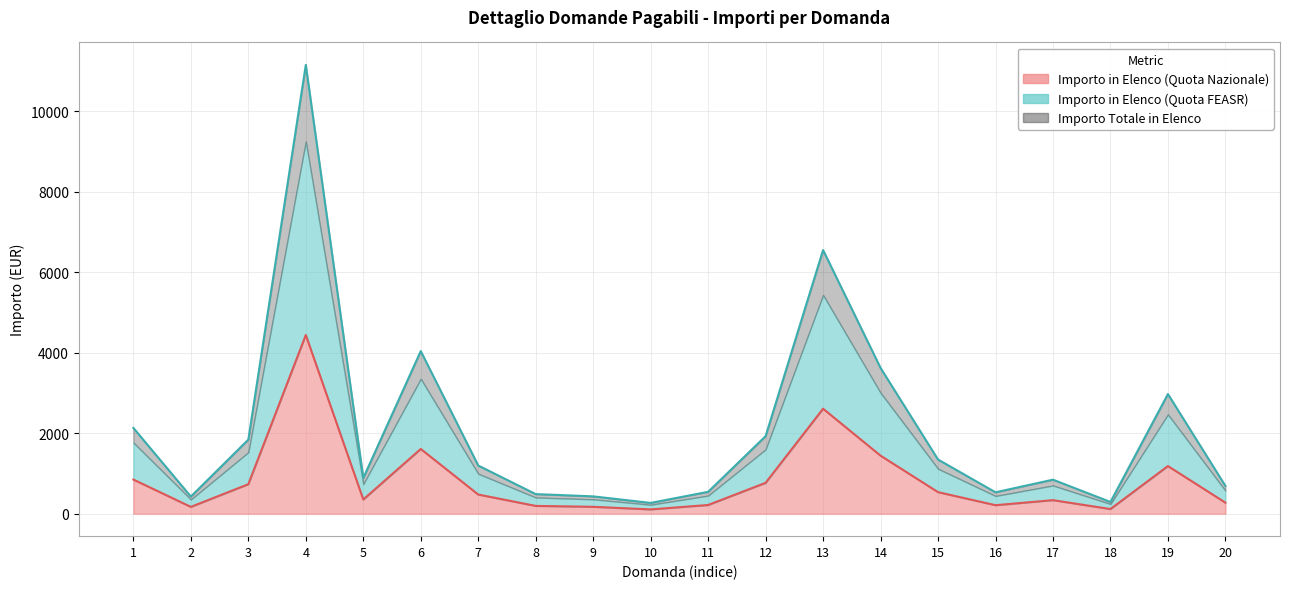

Which series changed the most between 11 and 12?

Importo Totale in Elenco